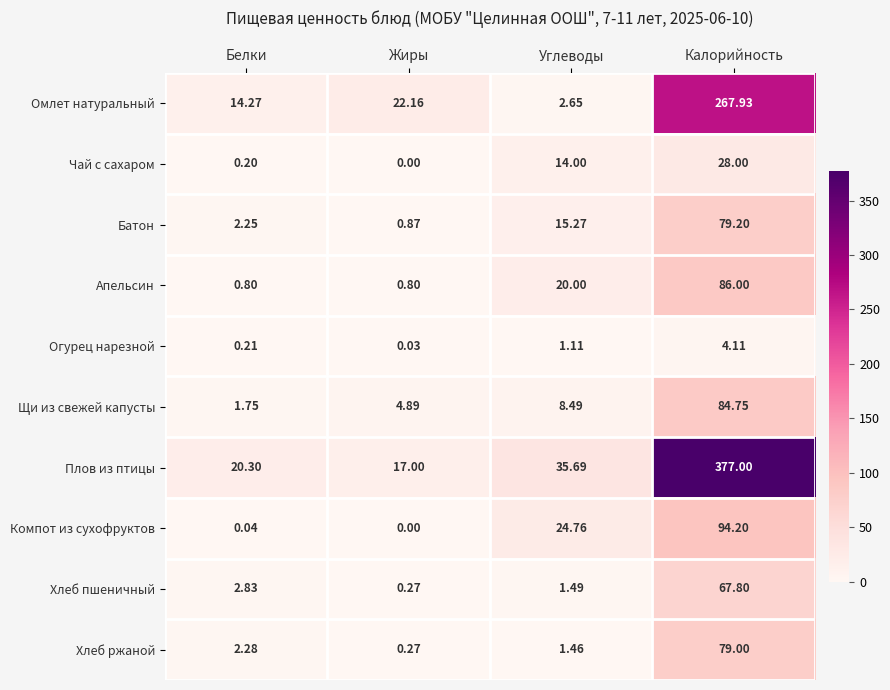

List the labels in order of Компот из сухофруктов value, largest first.

Калорийность, Углеводы, Белки, Жиры